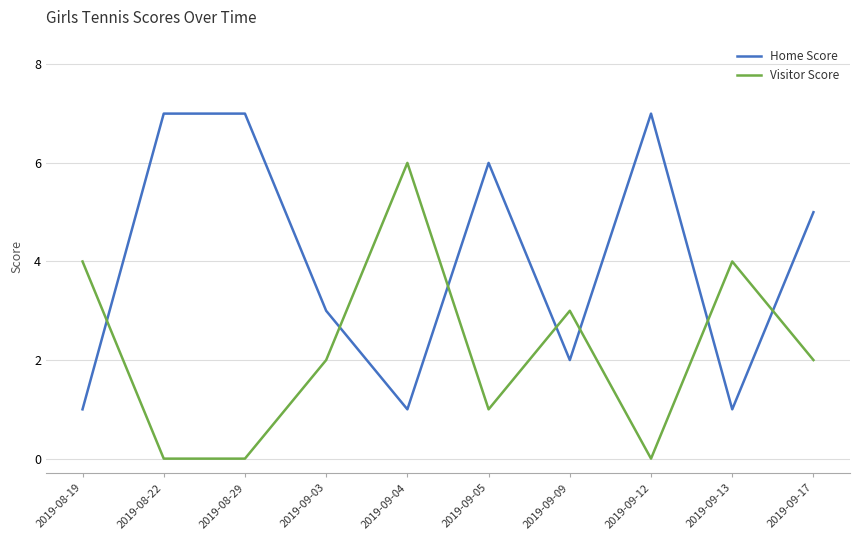

What is the difference between the second highest and minimum values in the Home Score series?

6